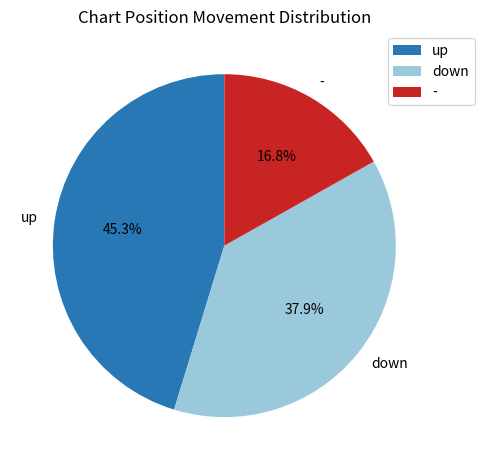

Does up represent more than half of the total?

No